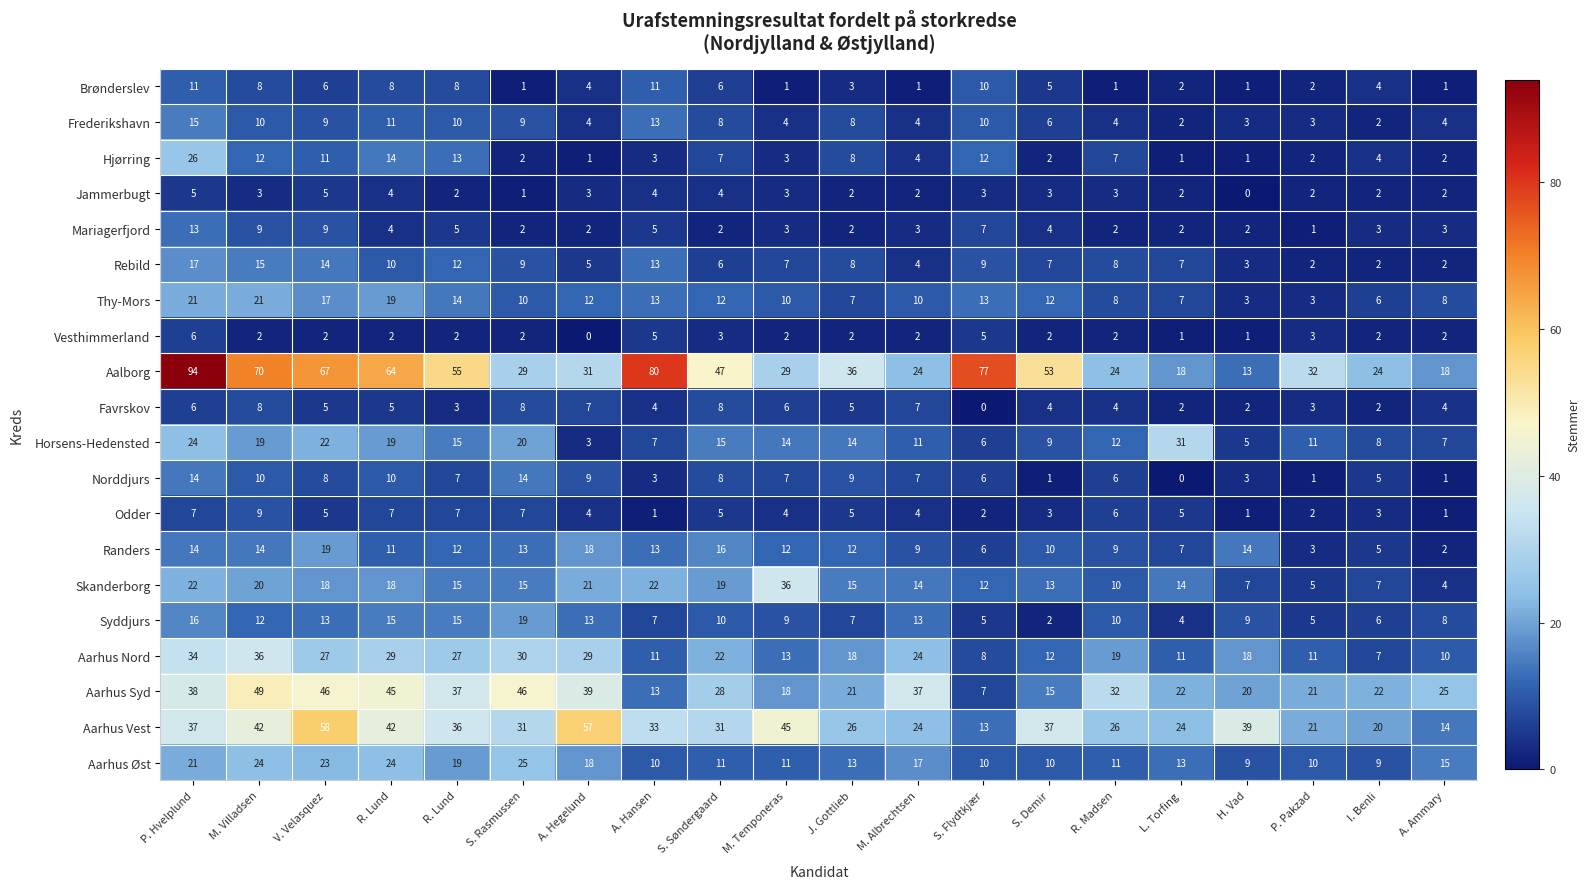

At how many categories does at least one series exceed 33?

15